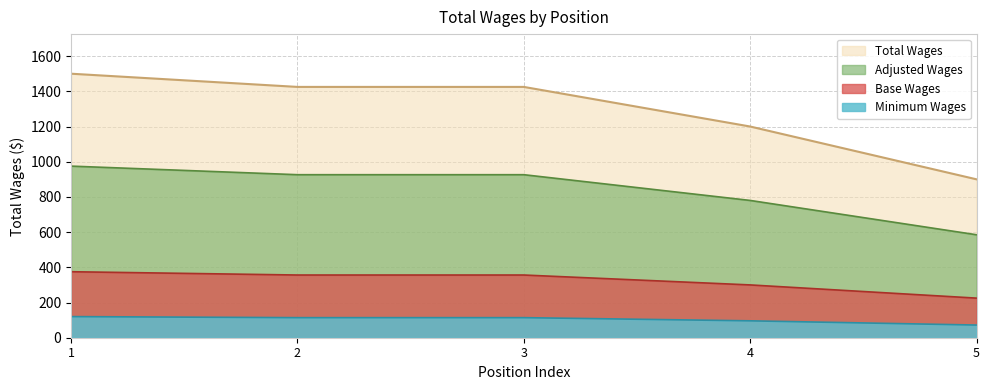

How many values are below 1425?

2